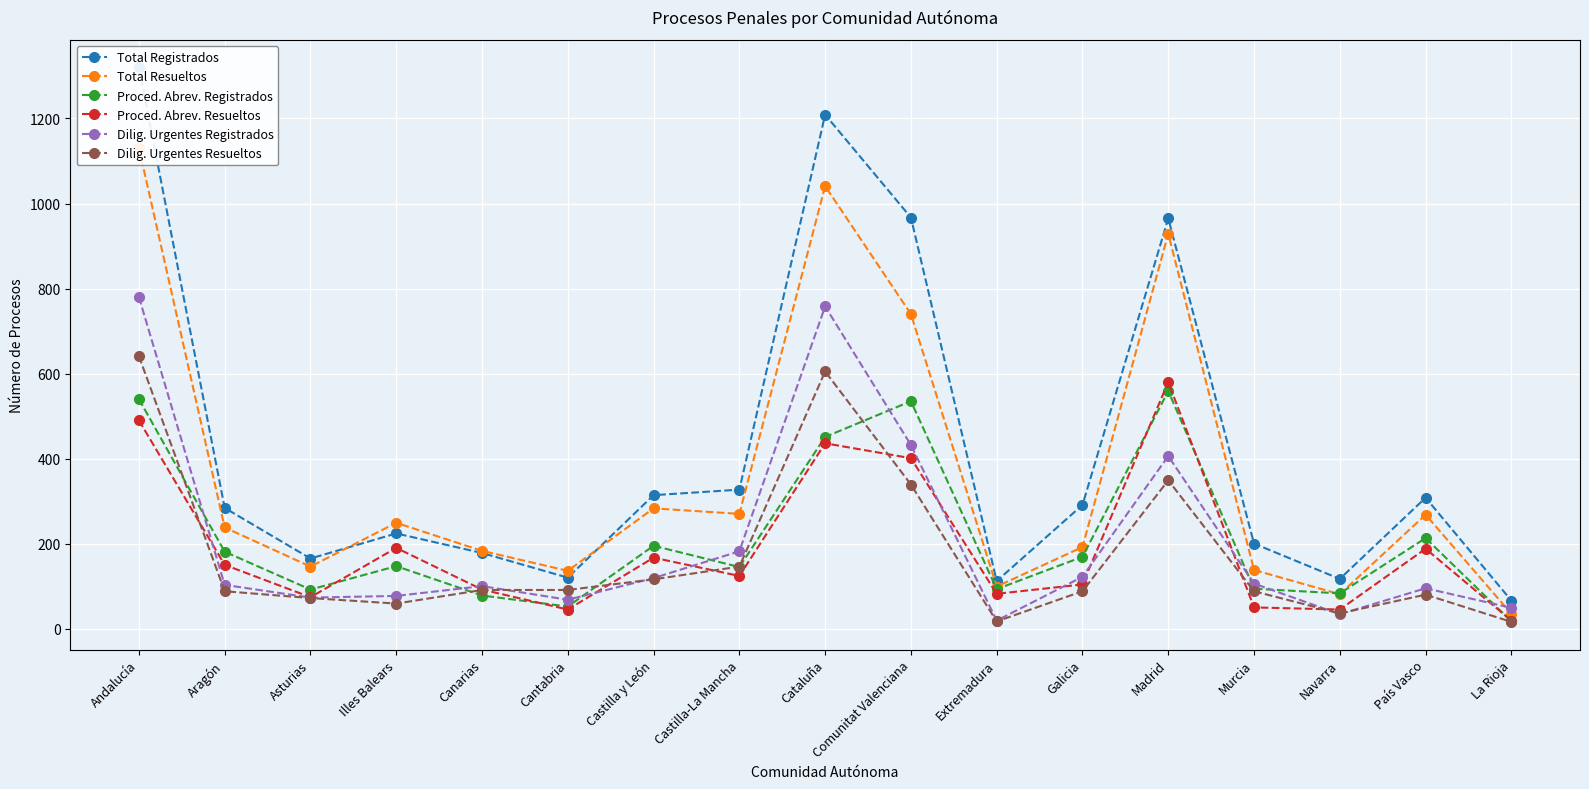

Which category has the lowest value across all series?

La Rioja